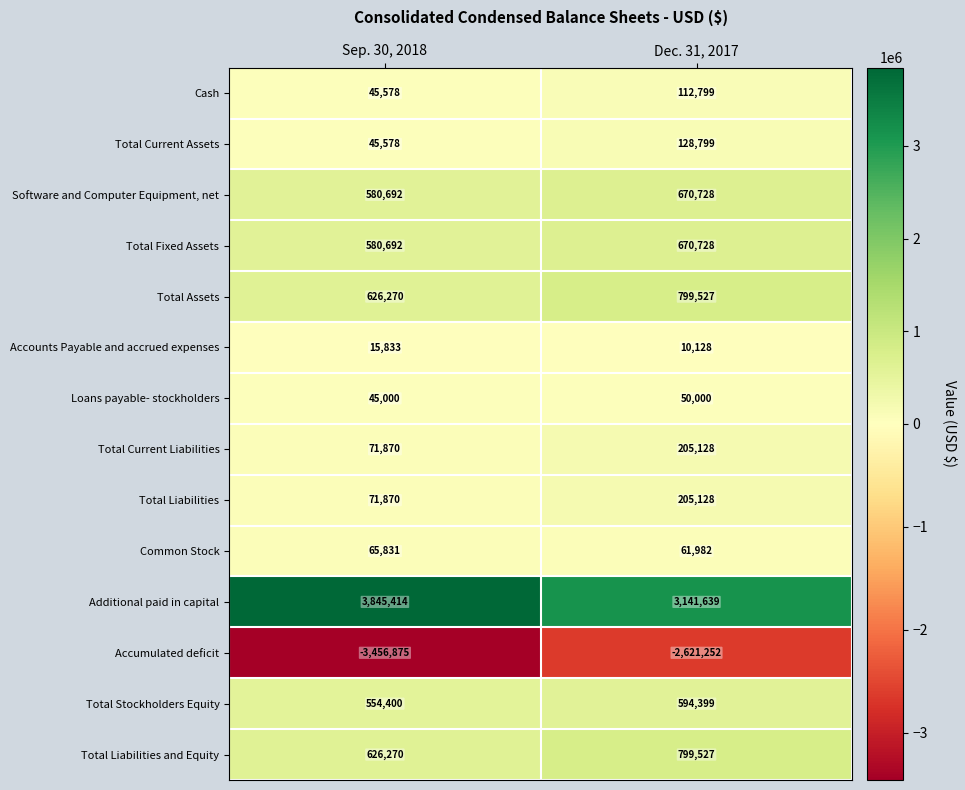

Reading left to right, extract all data points from this chart.

Cash: 45578	112799
Total Current Assets: 45578	128799
Software and Computer Equipment, net: 580692	670728
Total Fixed Assets: 580692	670728
Total Assets: 626270	799527
Accounts Payable and accrued expenses: 15833	10128
Loans payable- stockholders: 45000	50000
Total Current Liabilities: 71870	205128
Total Liabilities: 71870	205128
Common Stock: 65831	61982
Additional paid in capital: 3845414	3141639
Accumulated deficit: -3456875	-2621252
Total Stockholders Equity: 554400	594399
Total Liabilities and Equity: 626270	799527